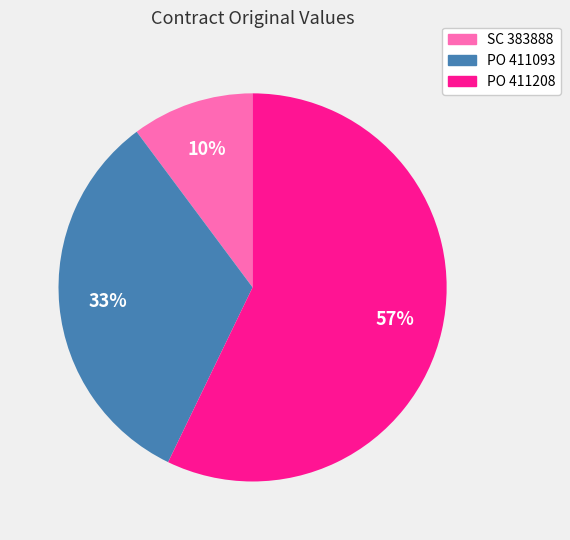

To the nearest percent, what percentage of the pie is PO 411208?

57%